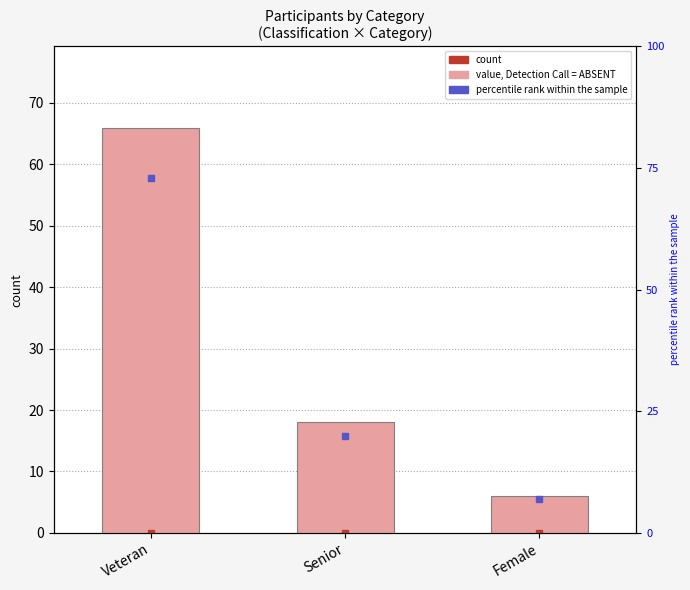

True or false: count has a value of 66 at Veteran.

True